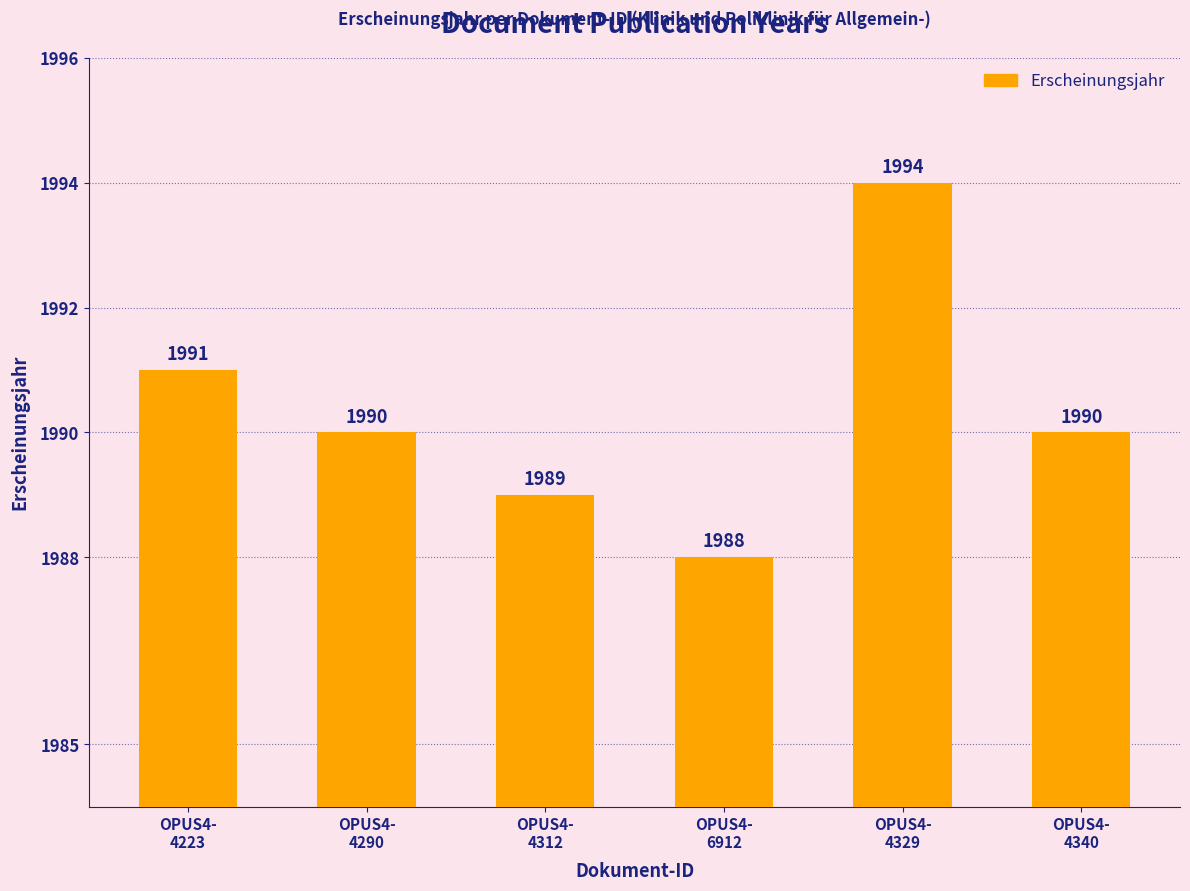

Is it true that the value at OPUS4-
4329 is 1994?

True